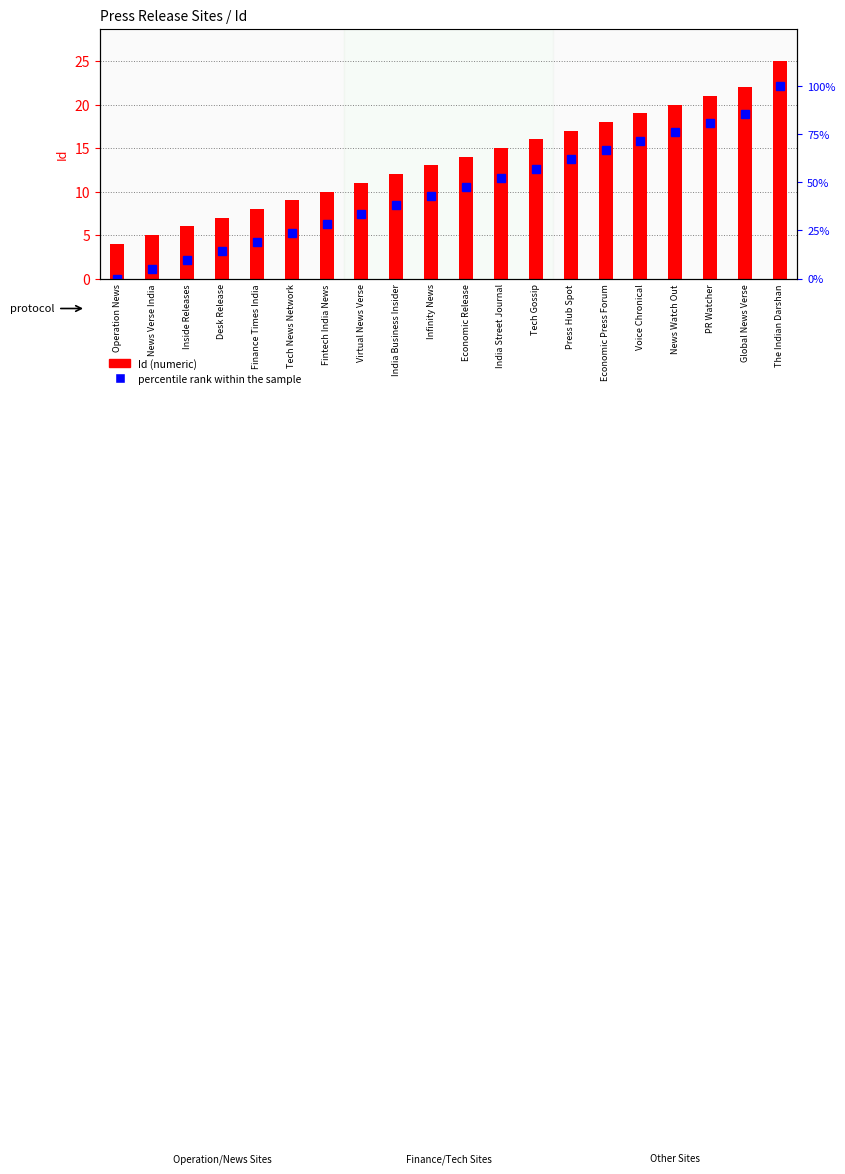

Count the number of data series in this chart.

2